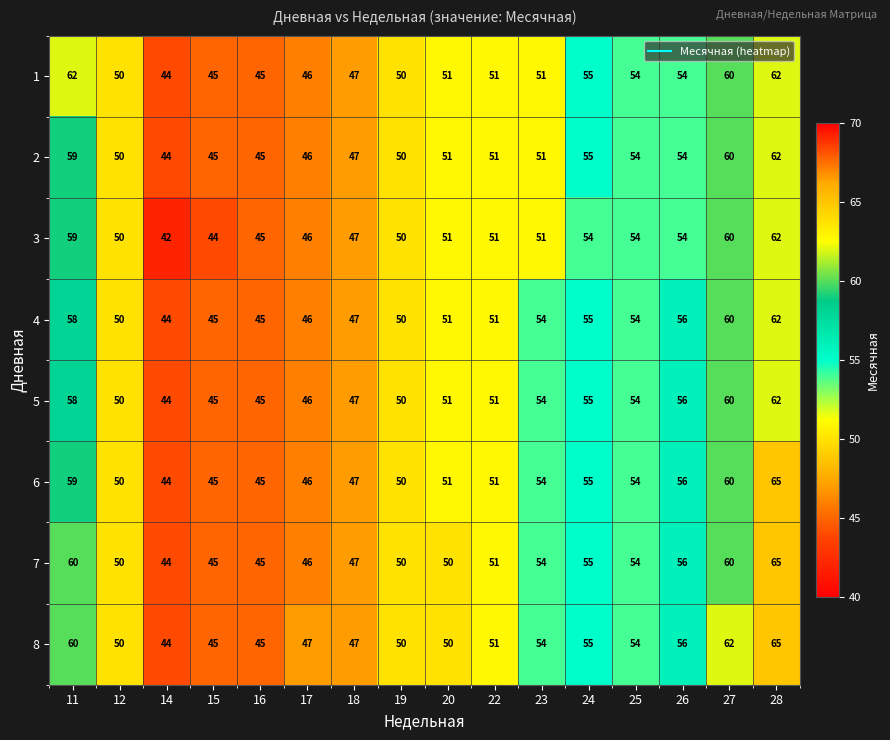

What value does the 7 series have at 22, to the nearest 5?

50